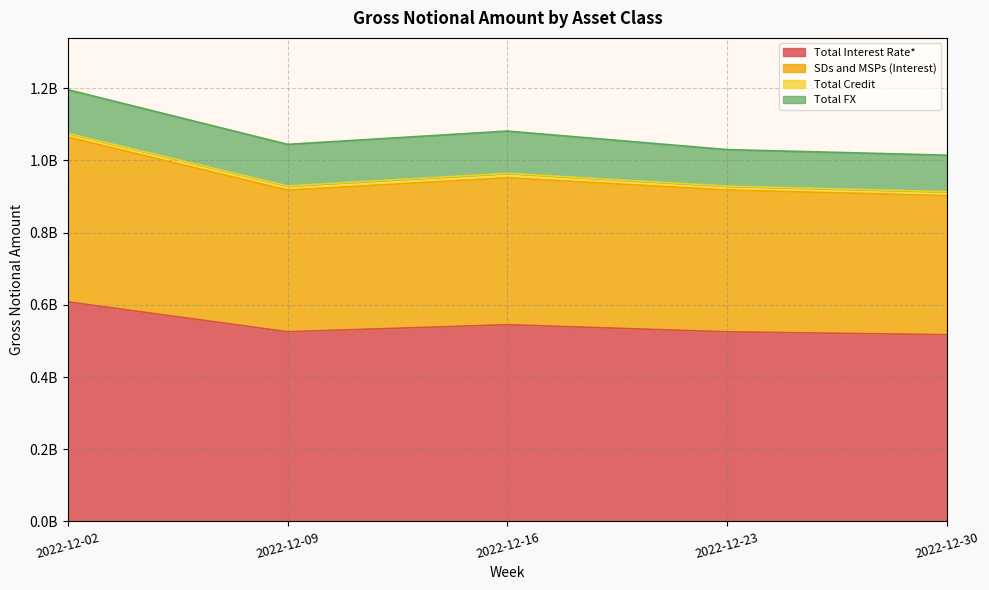

In SDs and MSPs (Interest), how many points are lower than both neighbors (excluding endpoints)?

1